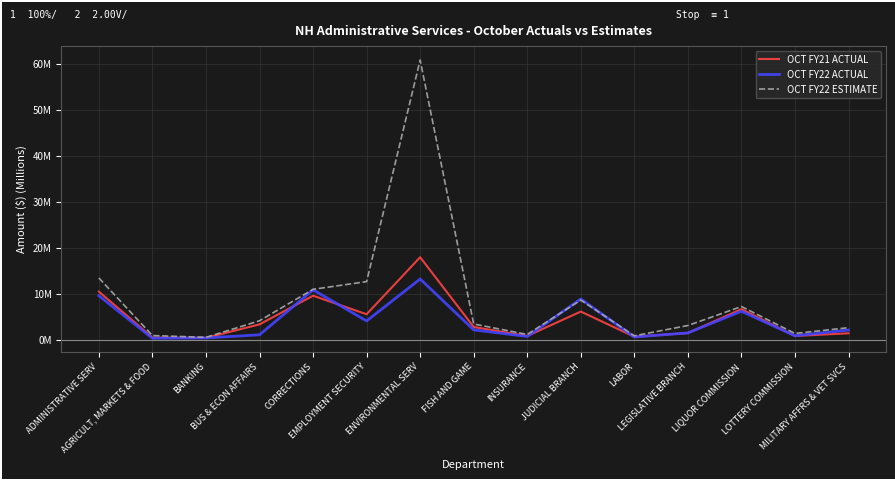

In OCT FY21 ACTUAL, how many points are lower than both neighbors (excluding endpoints)?

5